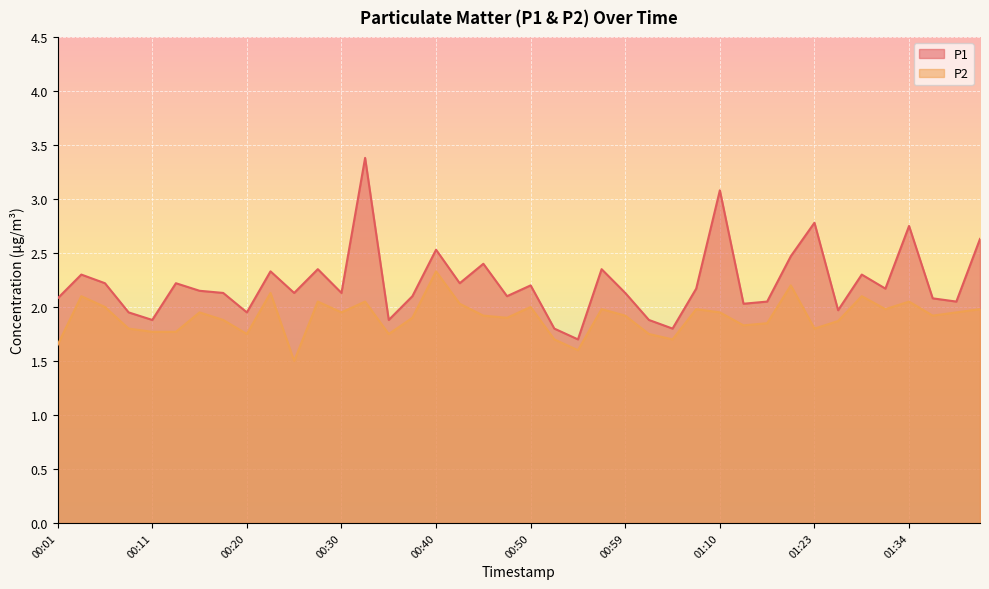

What is the greatest value displayed?

3.4